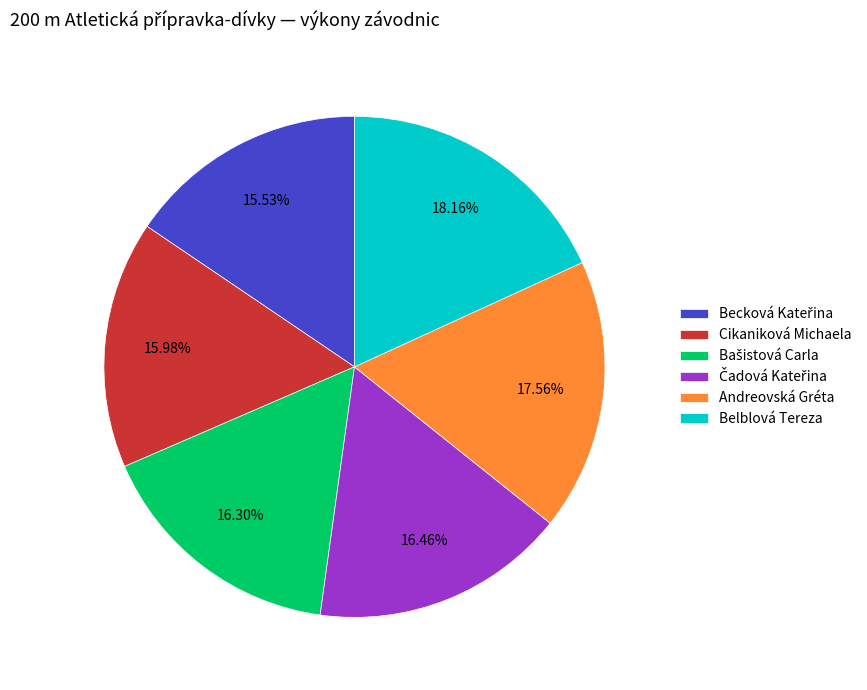

Which category has the biggest portion of the pie?

Belblová Tereza